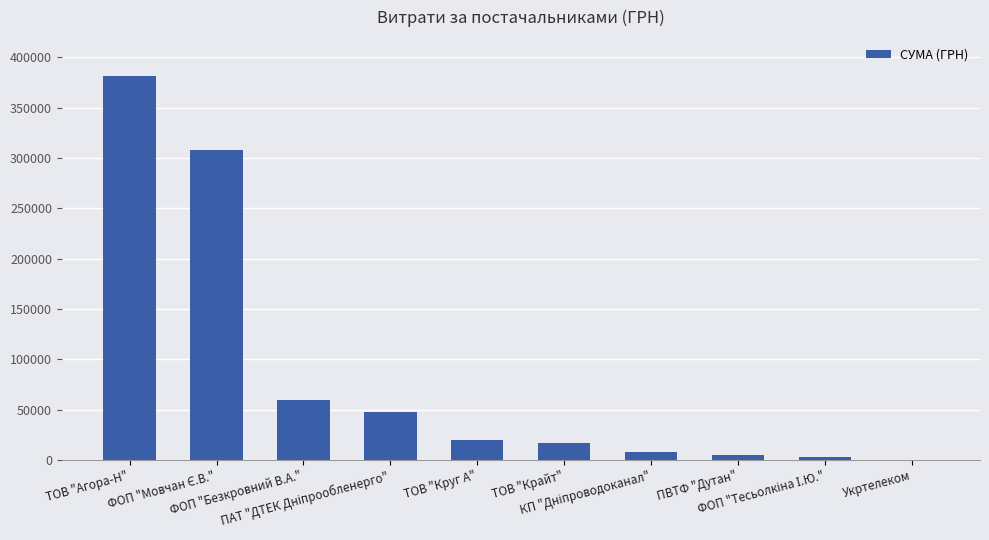

What is the greatest value displayed?

381407.1